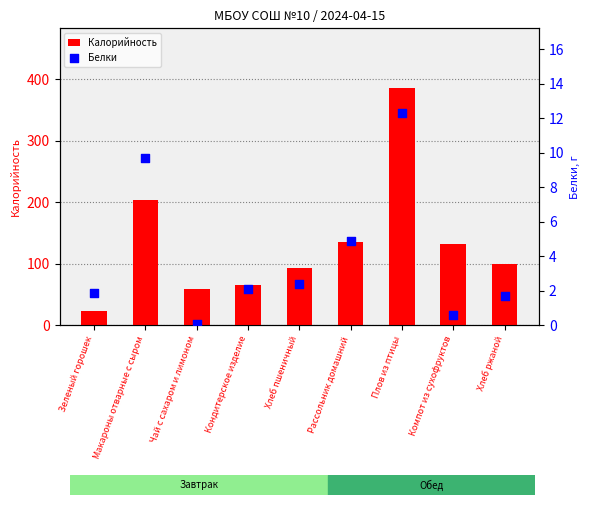

At how many categories does at least one series exceed 228?

1